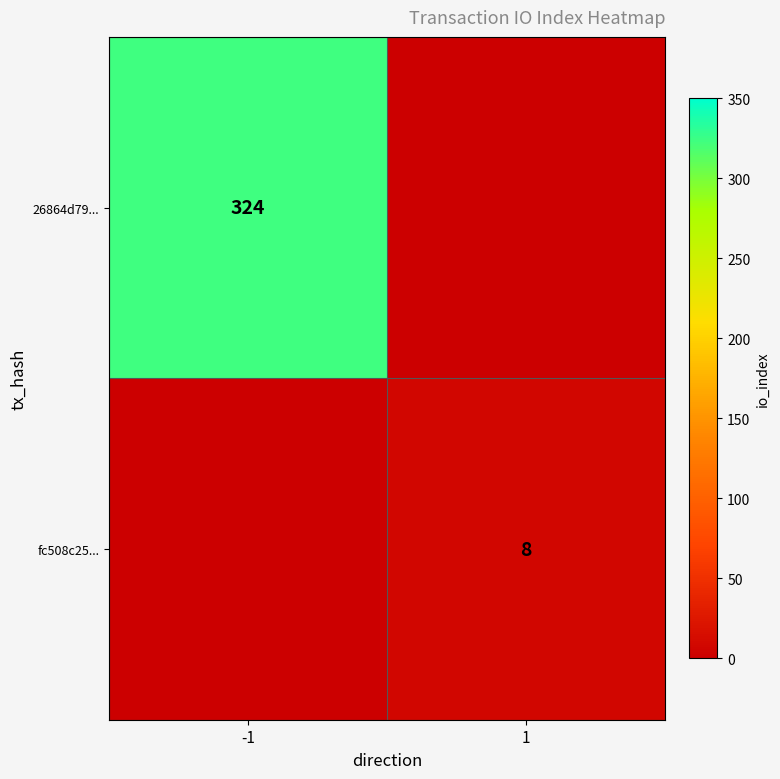

The 26864d79... series shows 570 at -1. True or false?

False